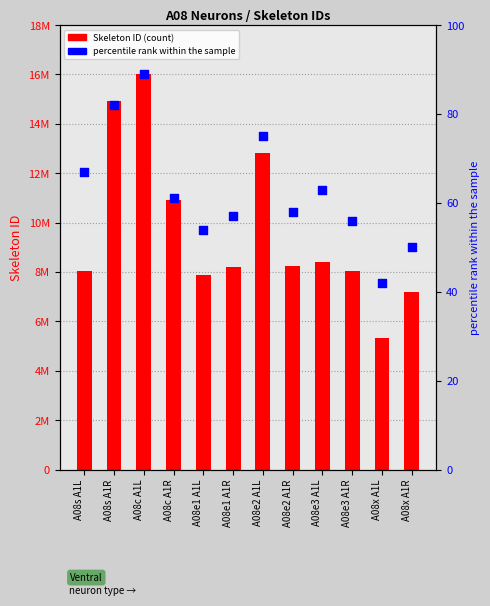

What is the total value across all series at A08e3 A1R?

8039673